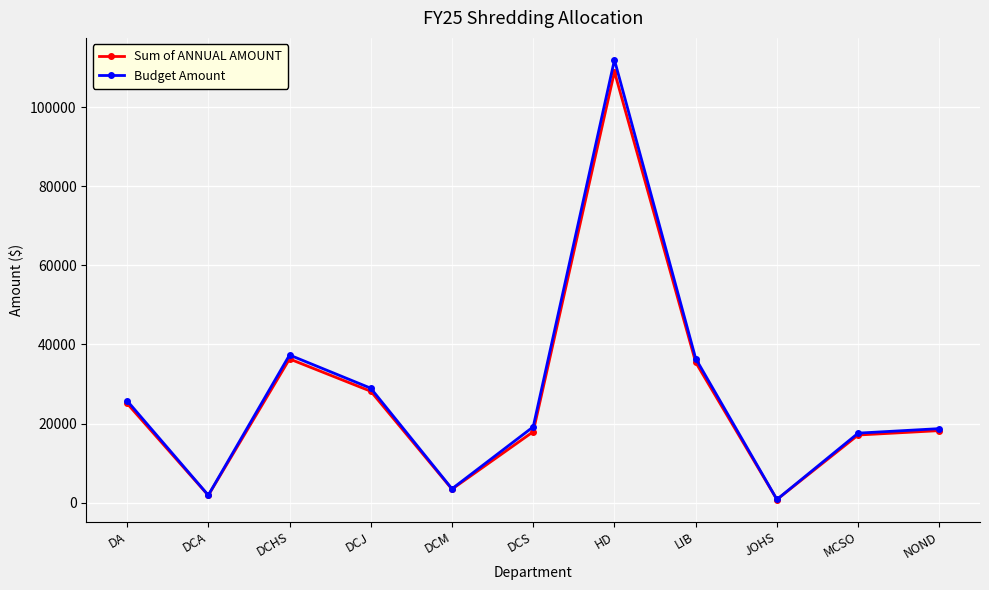

True or false: Budget Amount and Sum of ANNUAL AMOUNT cross at least once.

False